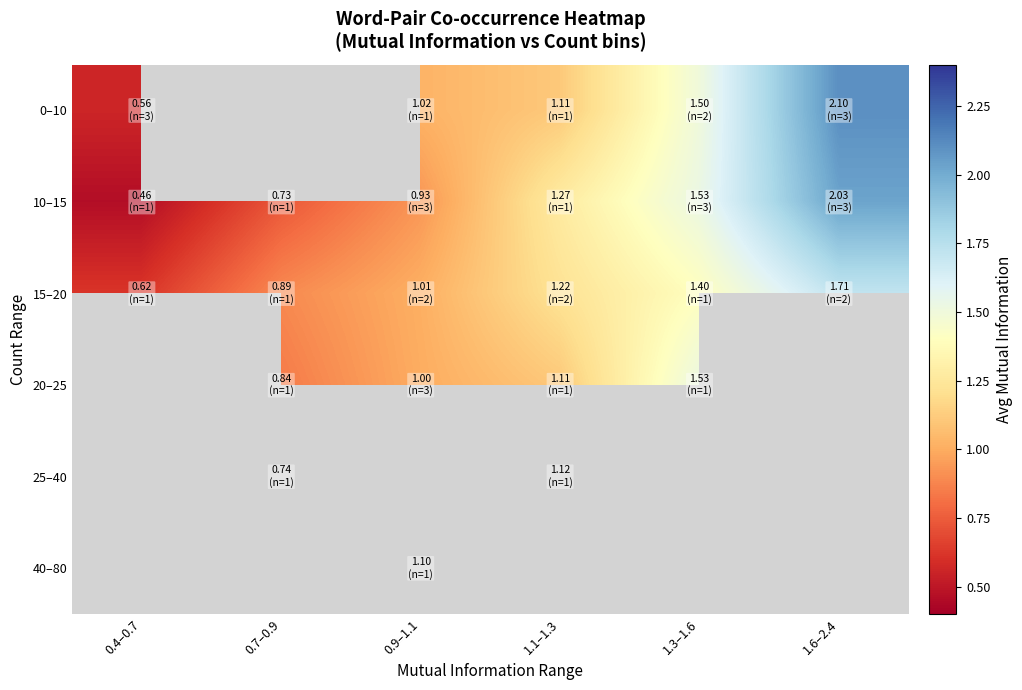

The value of 10–15 at 0.4–0.7 is 0.1. True or false?

False